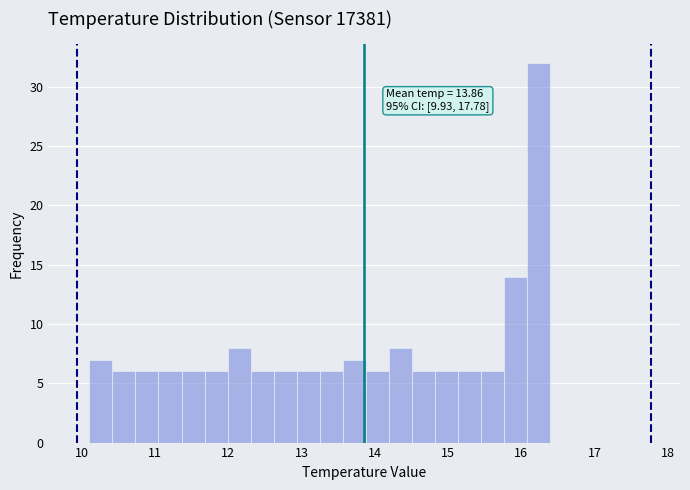

Around what value on the x-axis is the tallest bar? Give the approximate position of its centre, as read against the axis.

16.2